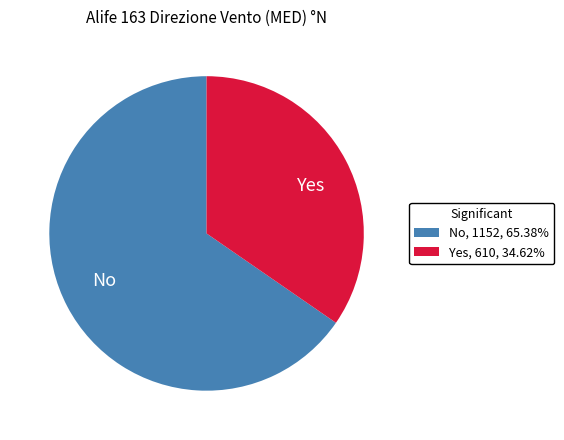

Does any single category account for the majority?

Yes